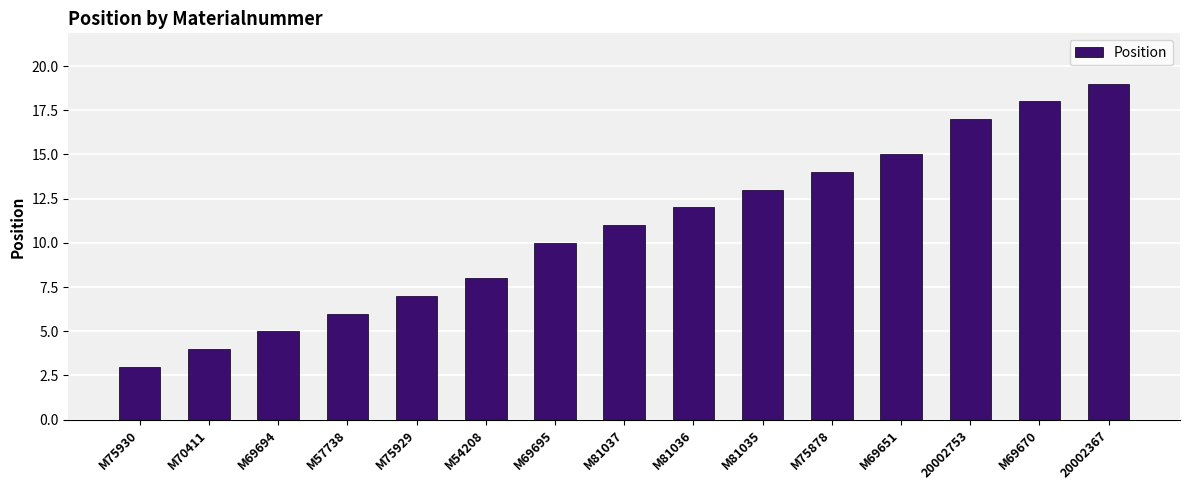

Which has a higher value, M81035 or 20002367?

20002367